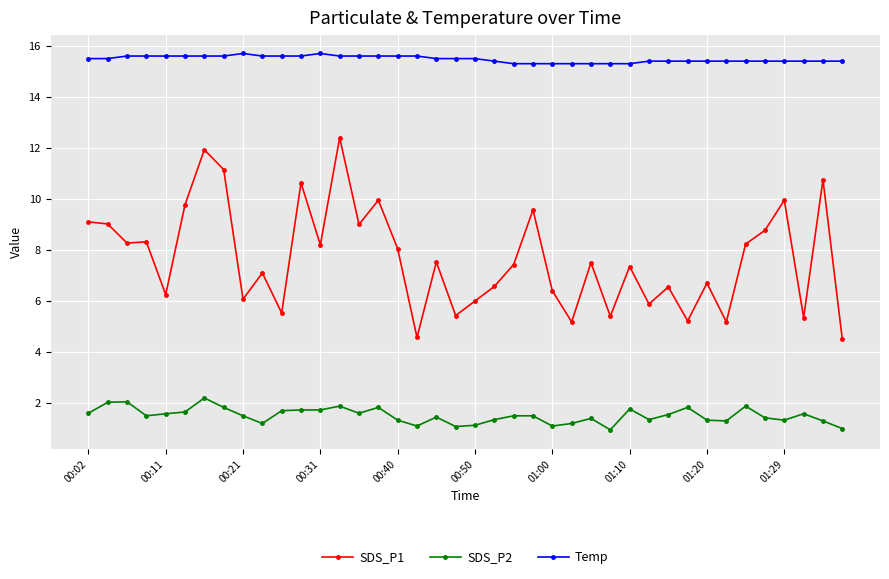

What is the highest value of the Temp series?

15.7